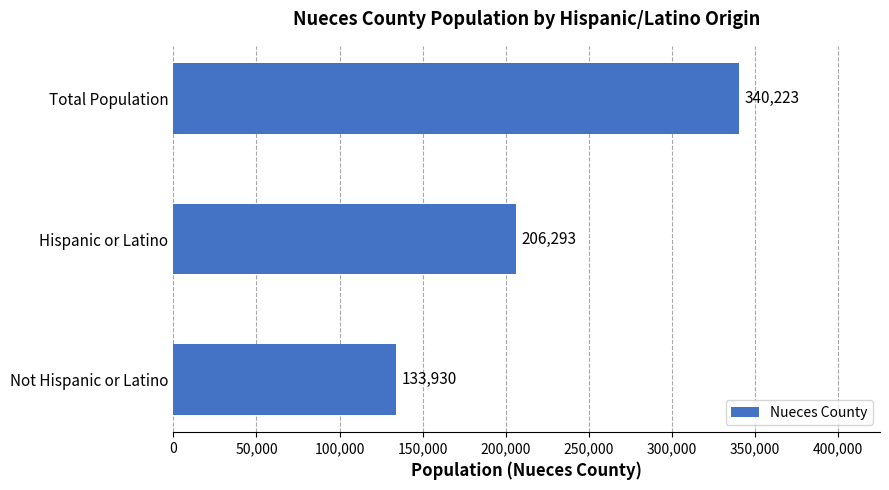

What is the smallest value displayed?

133930